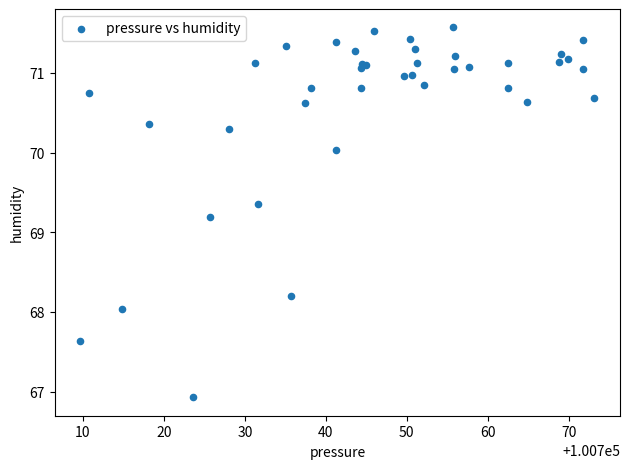

What Y value in the scatter plot is closest to 69?

69.2